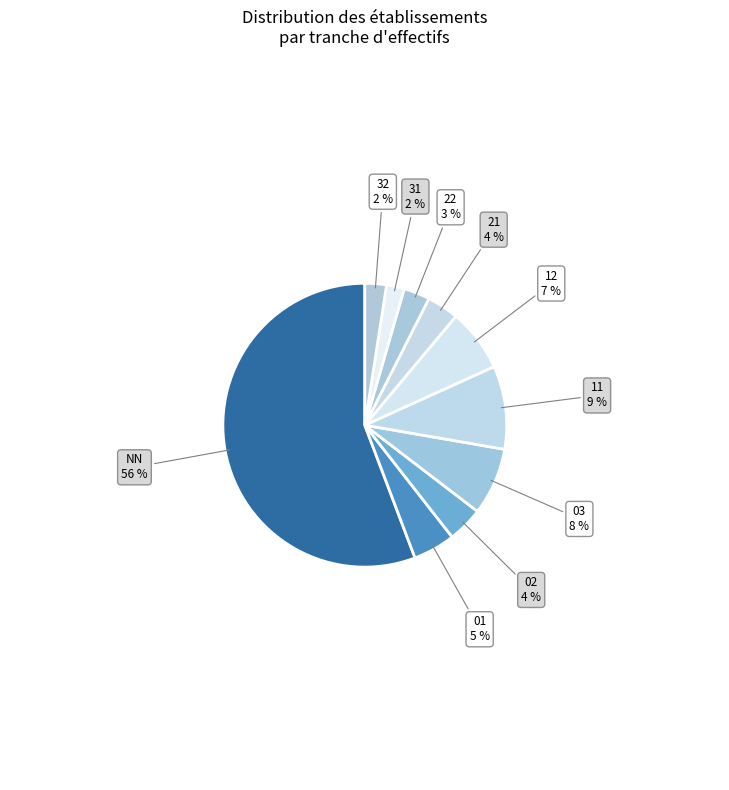

How many segments does this pie chart have?

10